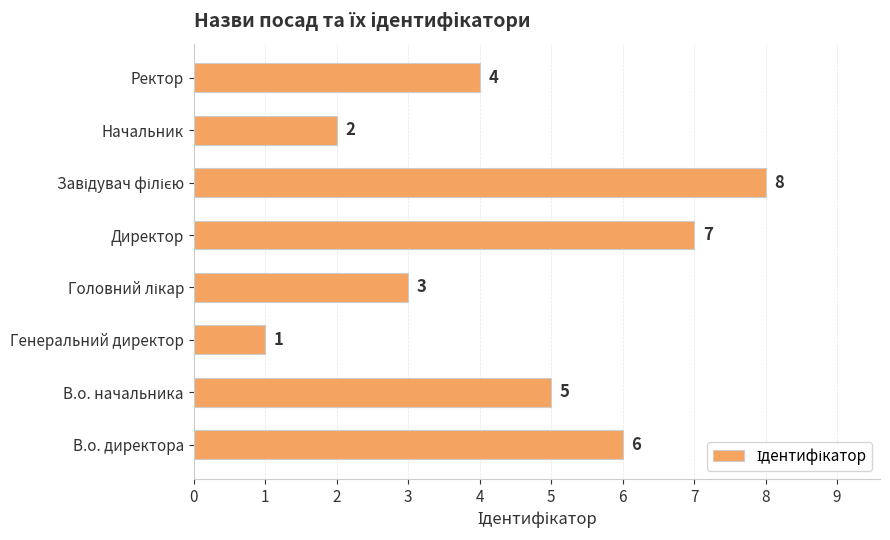

Which label corresponds to the smallest value in the chart?

Генеральний директор